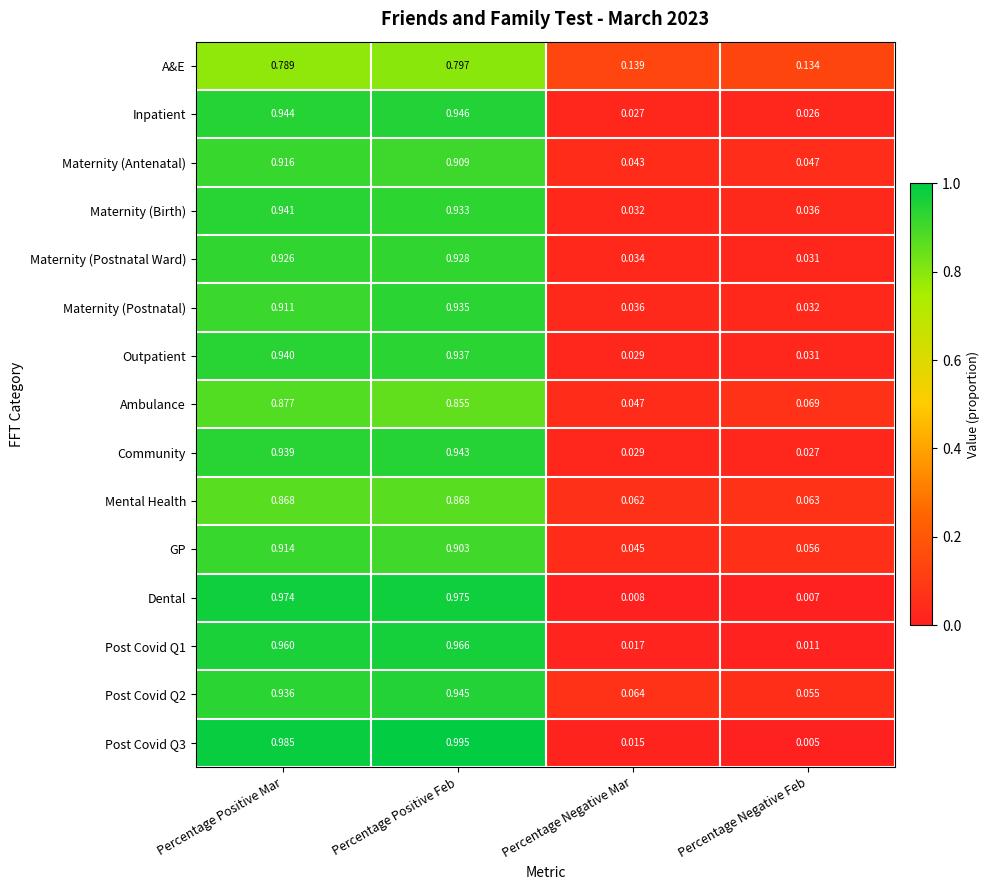

At which label does Post Covid Q1 reach its minimum?

Percentage Negative Feb